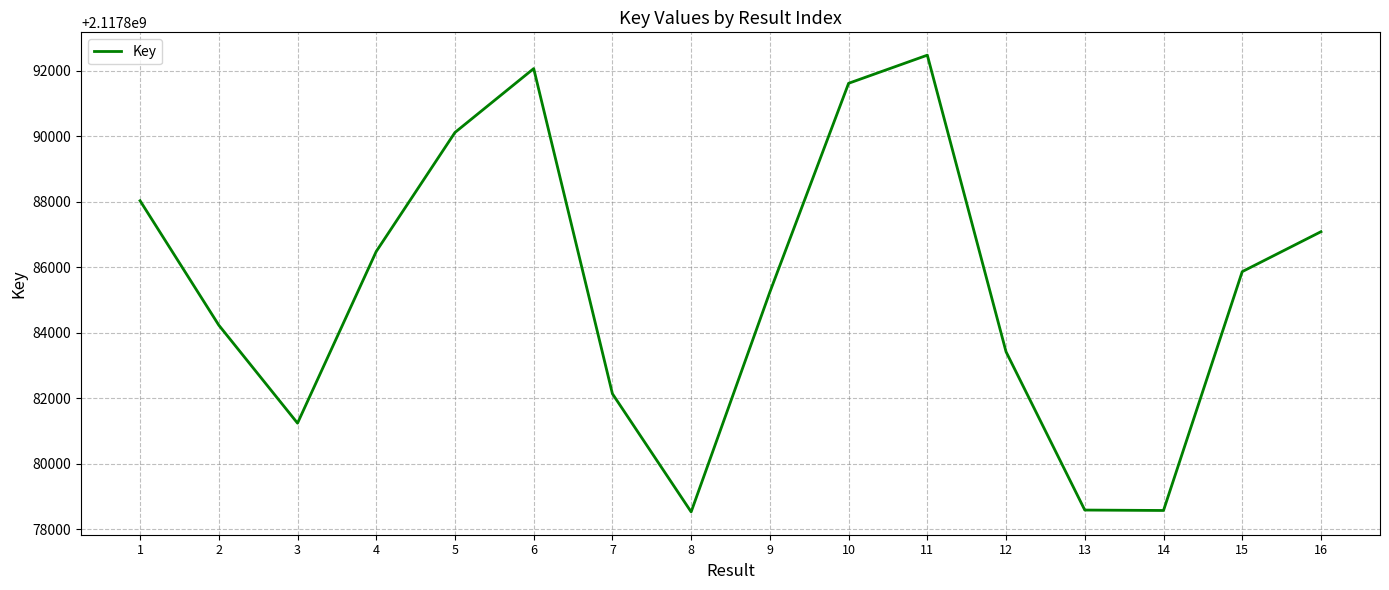

At which category does the data reach its first local peak?

6